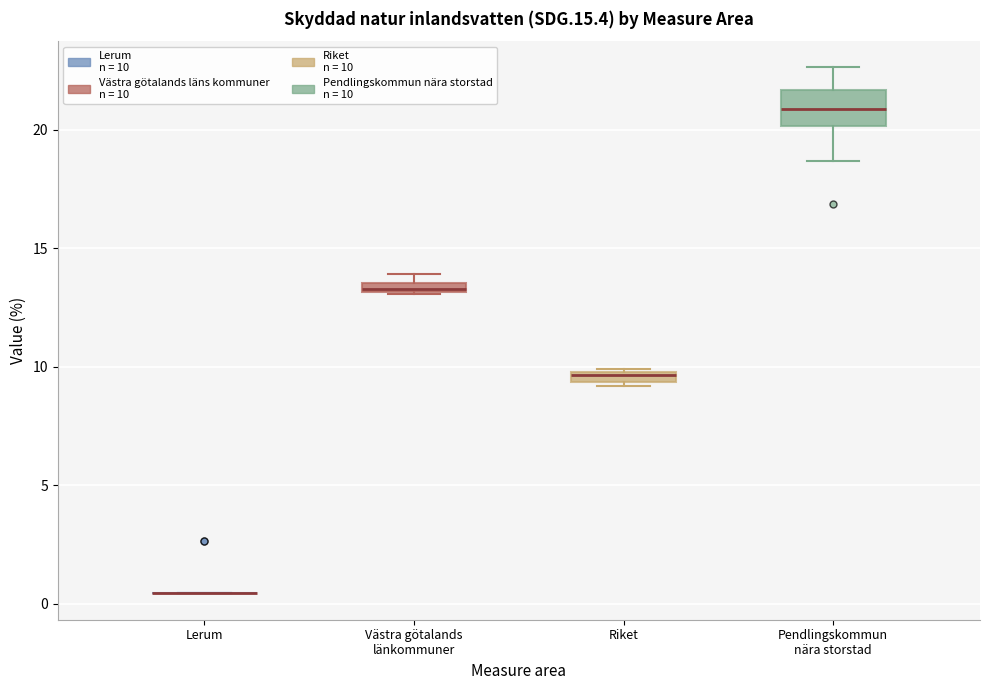

Comparing the boxes themselves (not the whiskers), which one is the tallest?

Pendlingskommun nära storstad